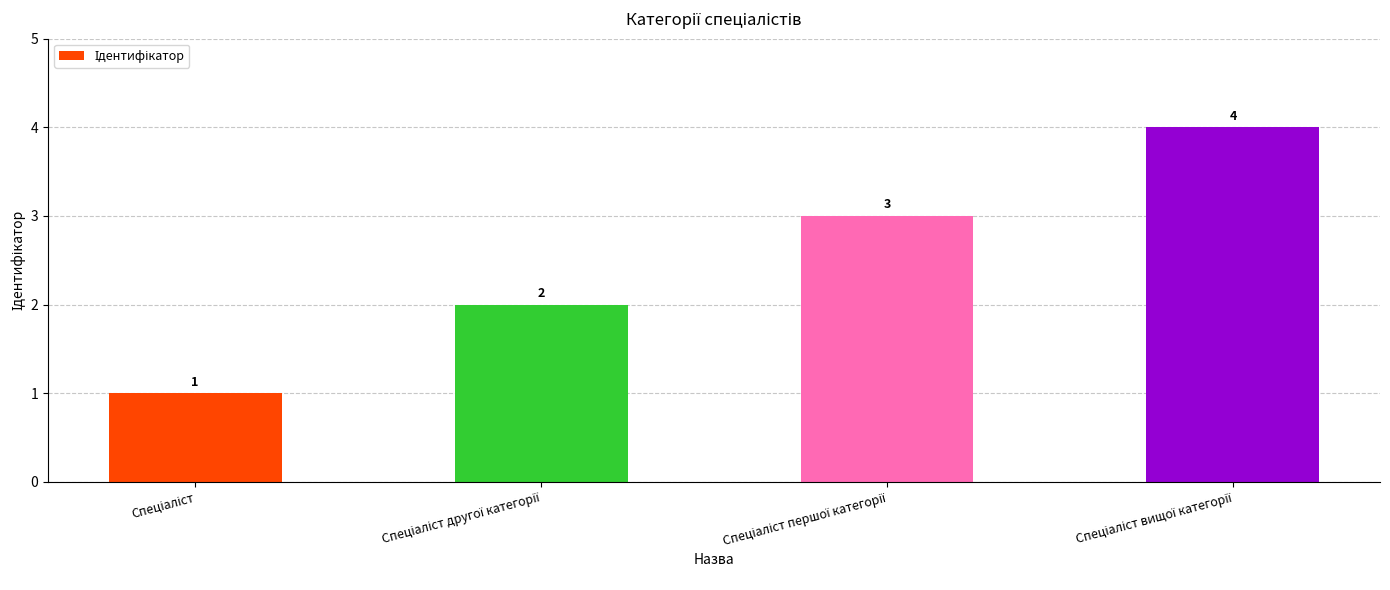

What is the greatest value displayed?

4